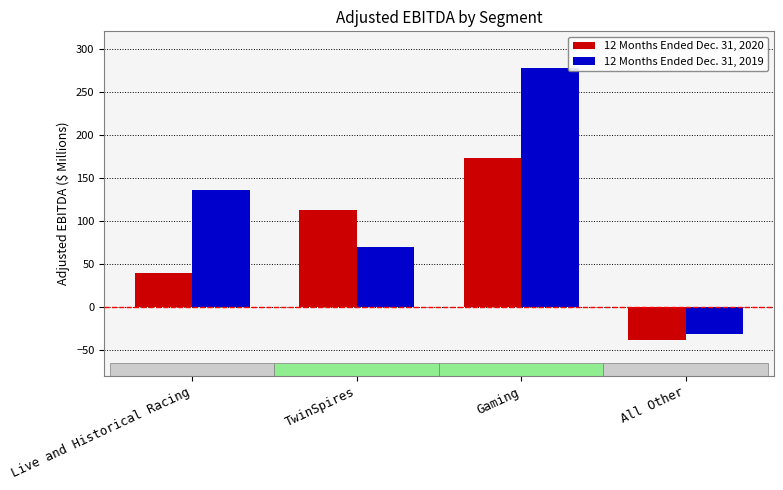

Between Live and Historical Racing and Gaming, which series saw the biggest shift?

12 Months Ended Dec. 31, 2019